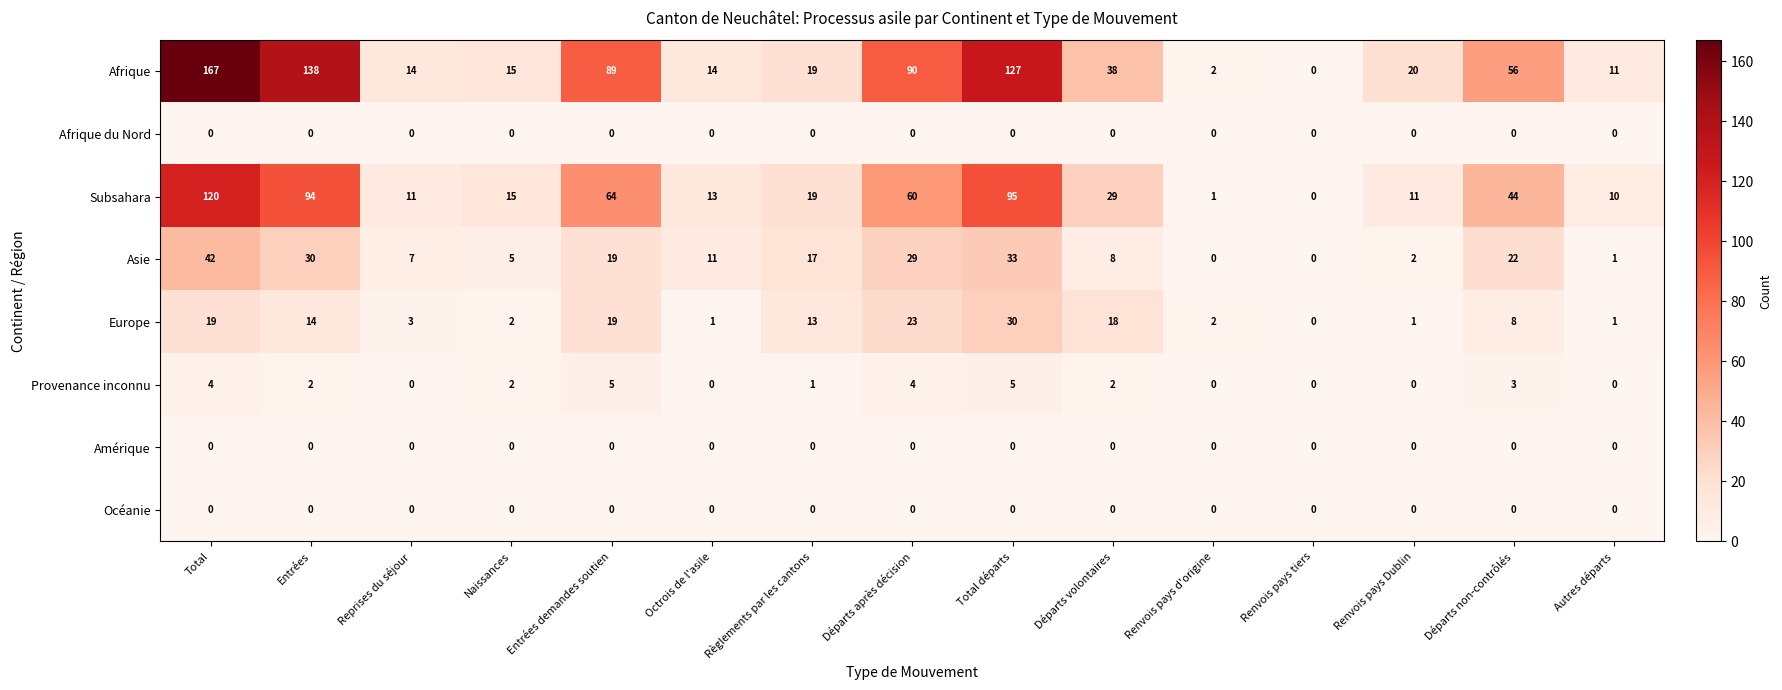

What is the spread (max minus min) of values at Entrées?

138